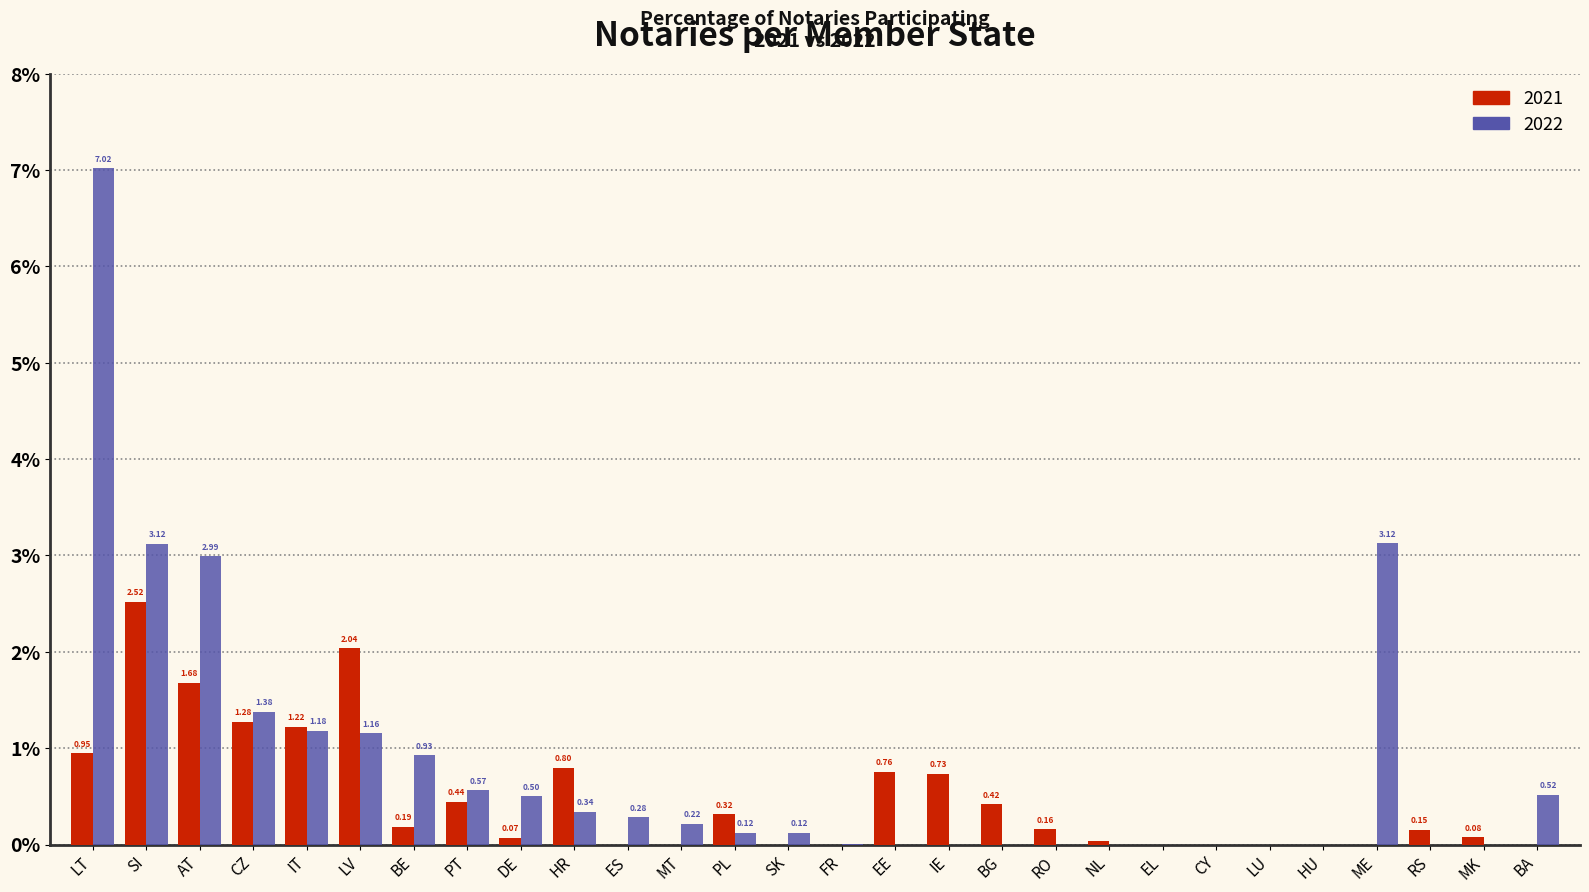

Where is 2021 nearest to the value 1?

LT